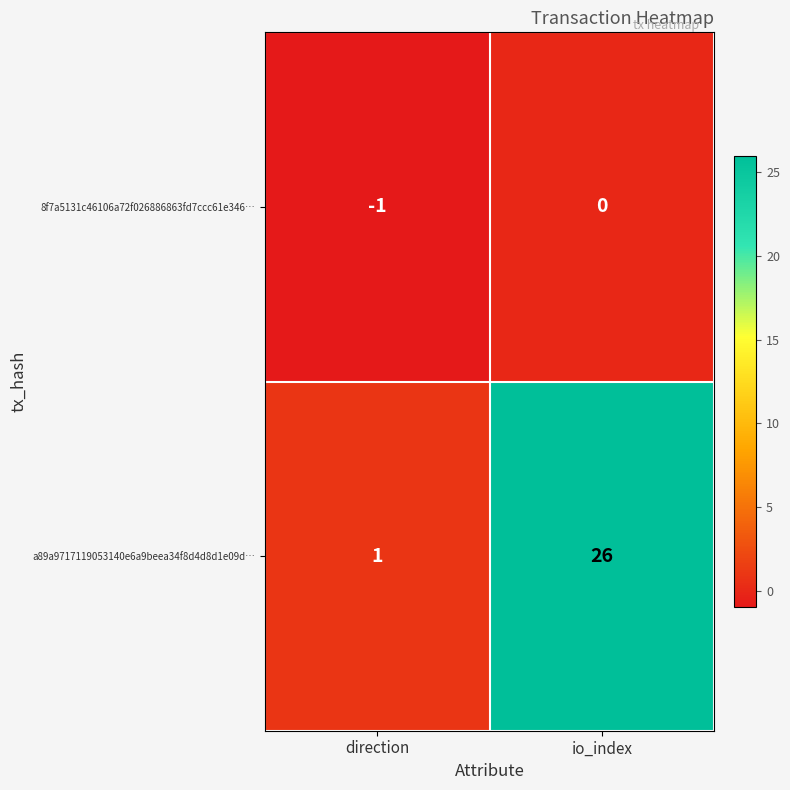

List the series in order of their overall mean, highest first.

a89a9717119053140e6a9beea34f8d4d8d1e09d…, 8f7a5131c46106a72f026886863fd7ccc61e346…